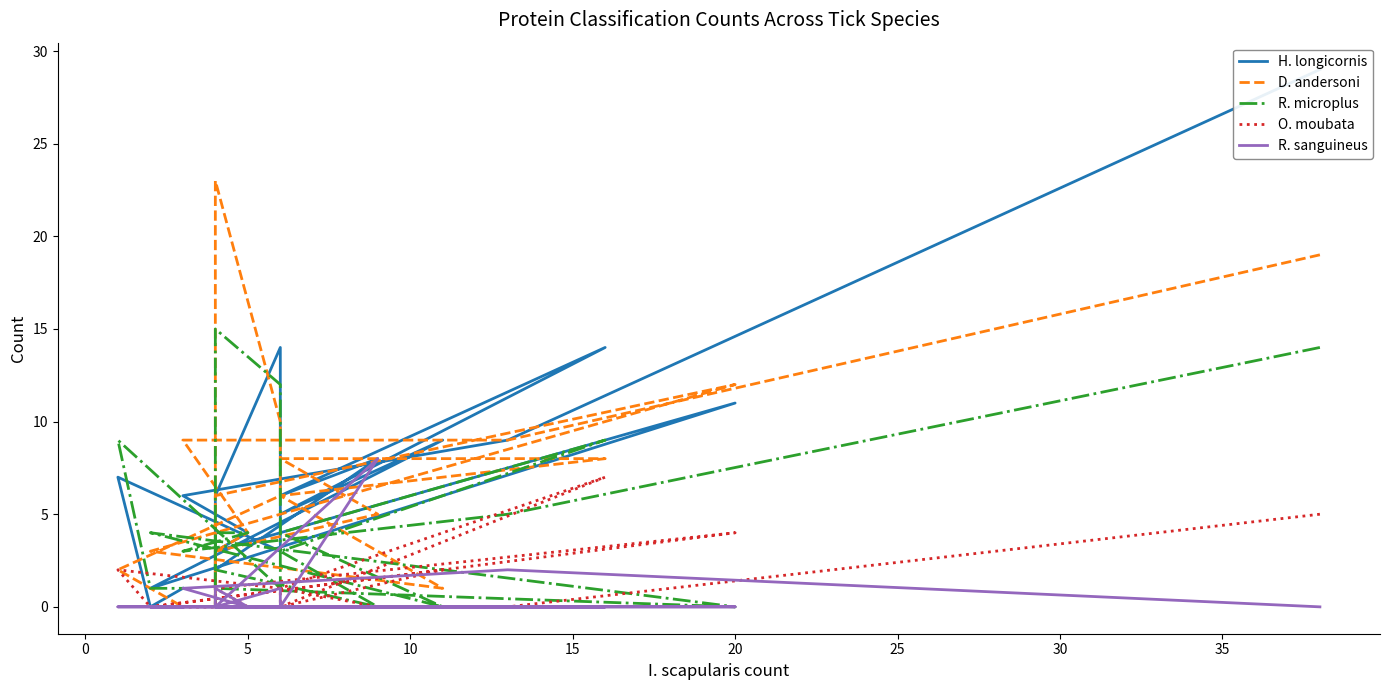

What is the total value across all series at 0?

25